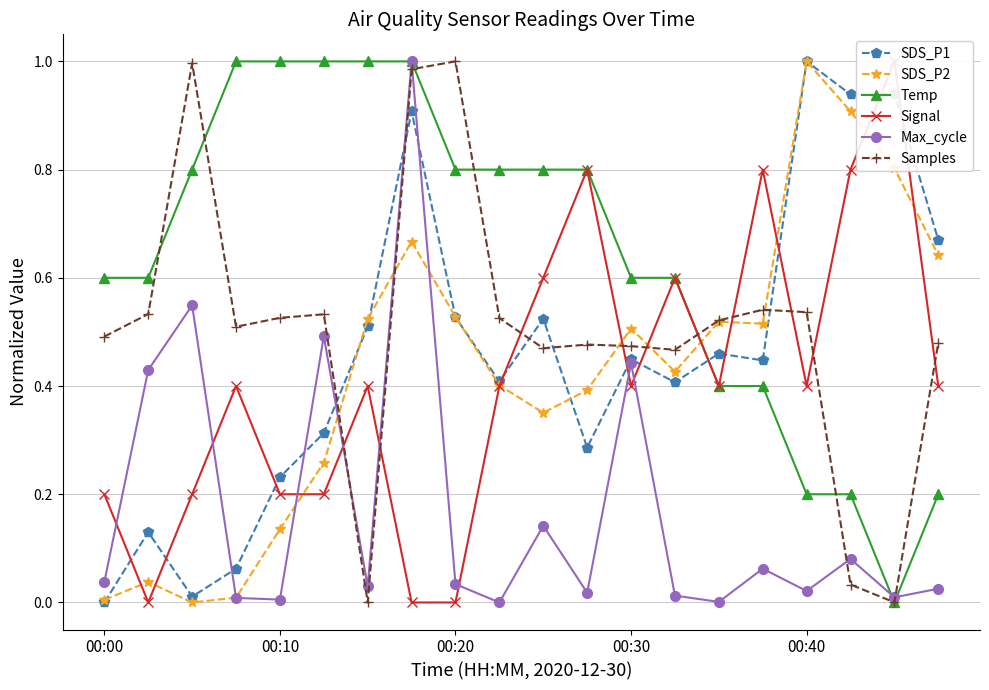

What are all the series names shown in the legend?

SDS_P1, SDS_P2, Temp, Signal, Max_cycle, Samples